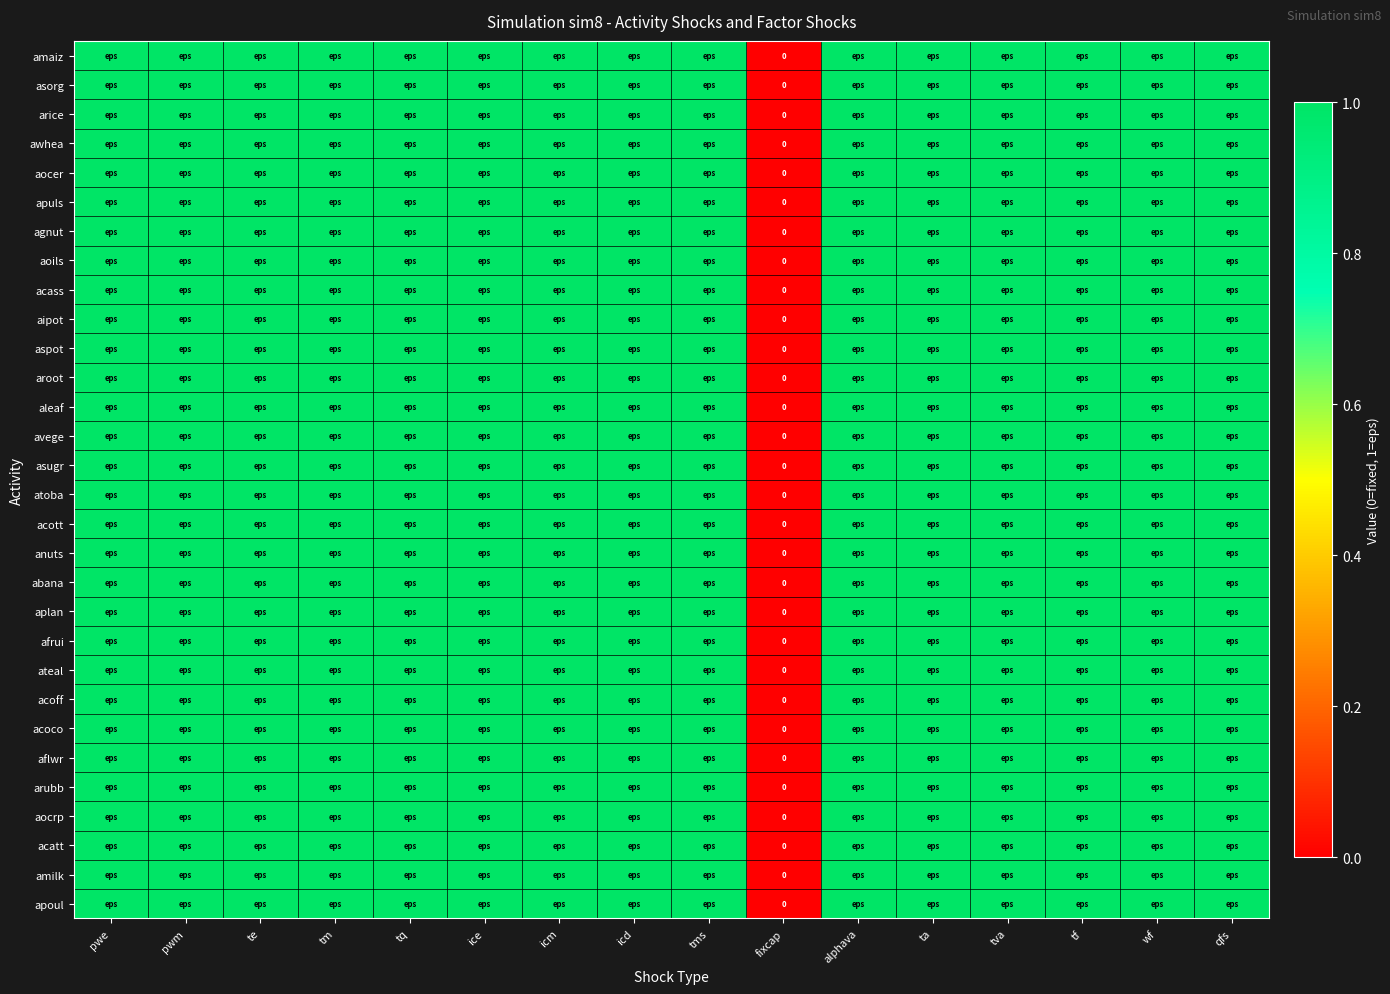

What is the average value of the acass series?

1